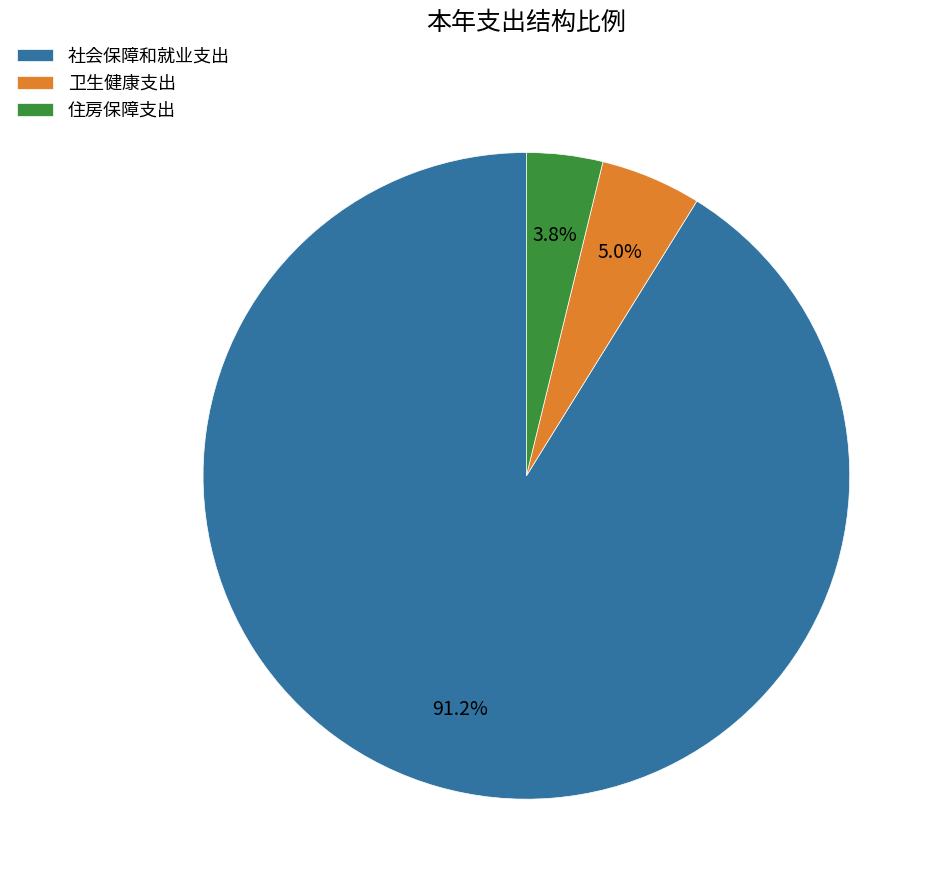

Which has a higher value, 住房保障支出 or 社会保障和就业支出?

社会保障和就业支出